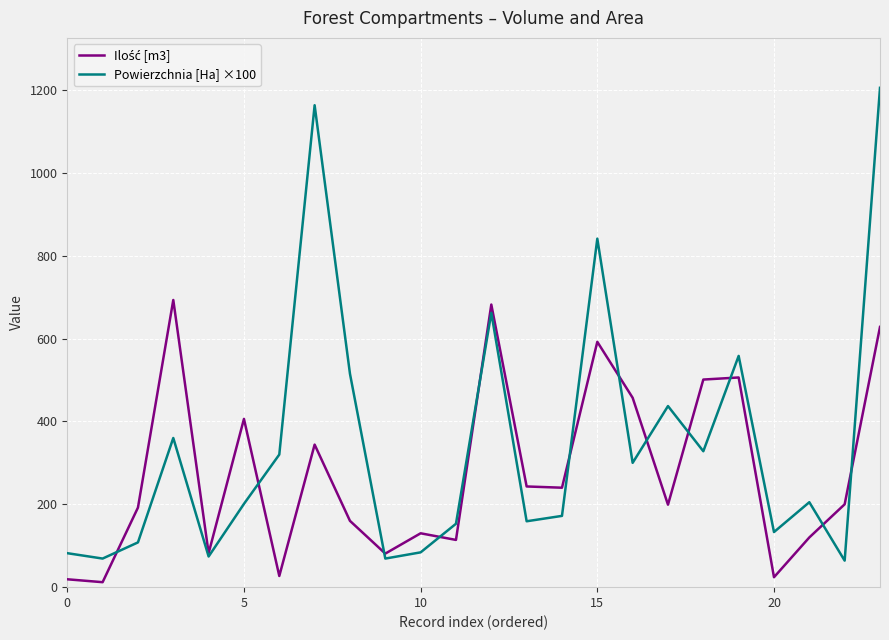

Which series has the largest total across all categories?

Powierzchnia [Ha] ×100